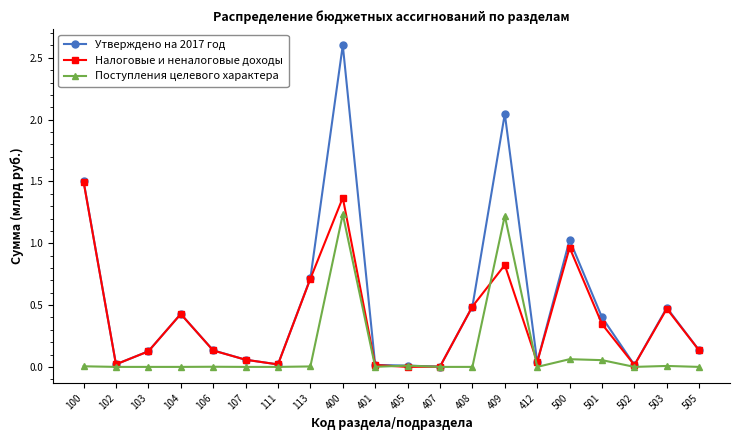

True or false: Поступления целевого характера has more than 2 points higher than both neighbors.

True